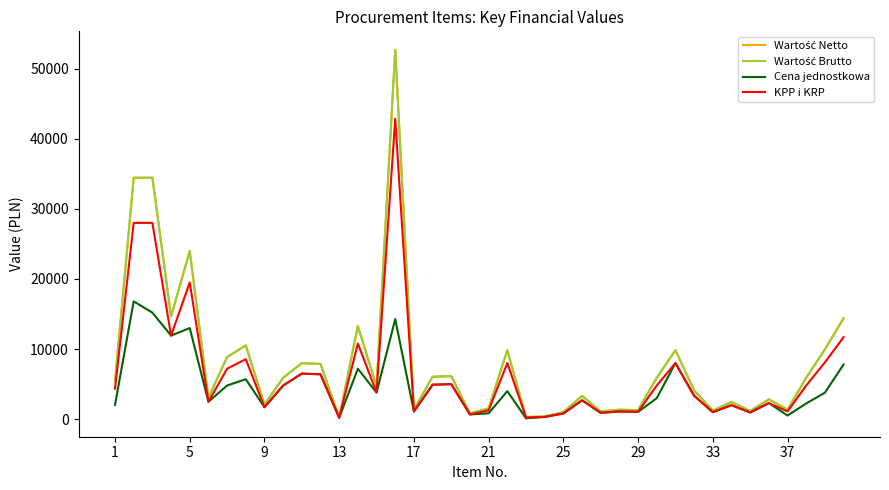

What is the greatest value displayed?

52693.2